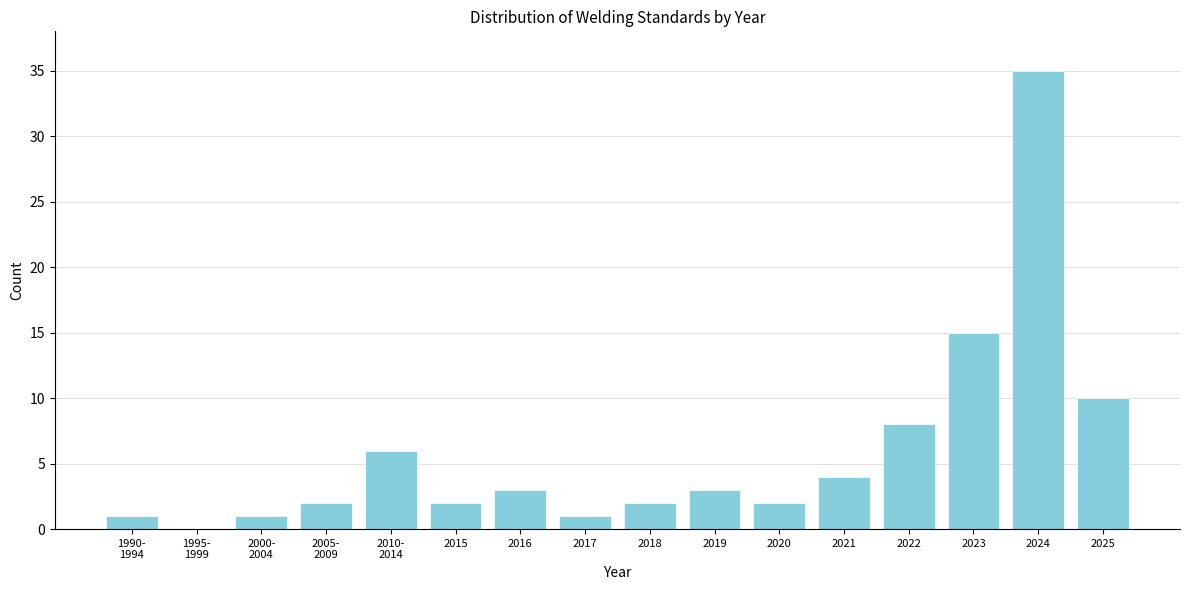

What is the maximum value shown in the chart?

35